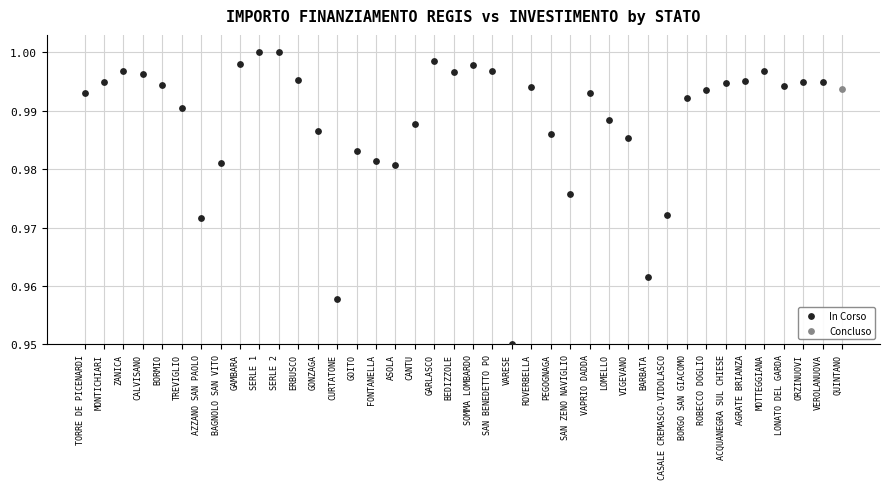

What are all the series names shown in the legend?

In Corso, Concluso